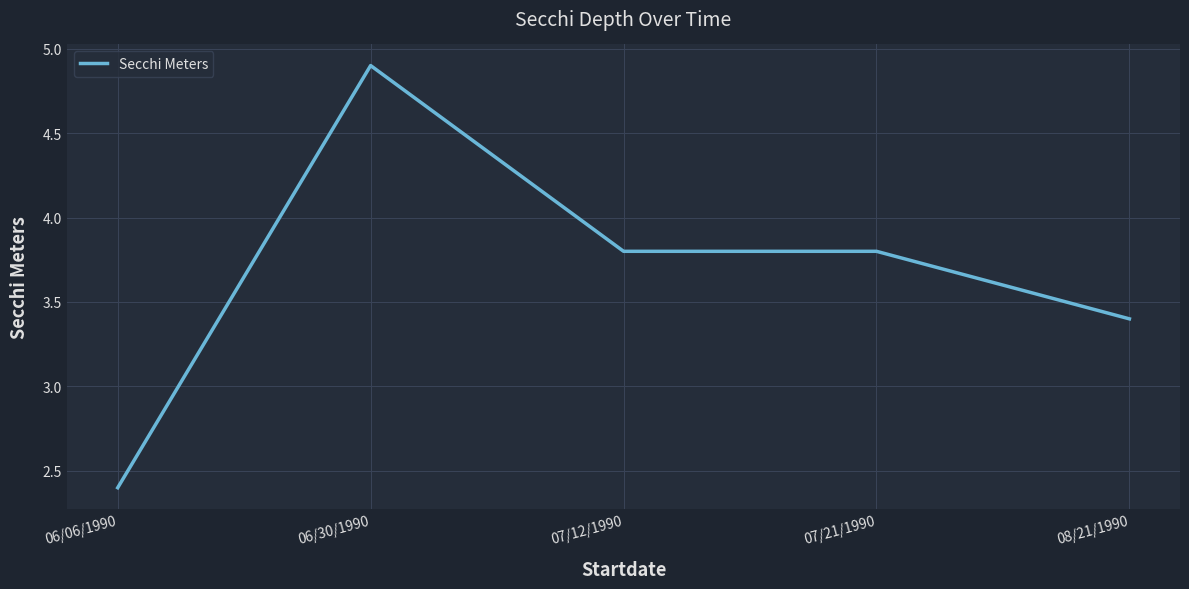

Reading left to right, transcribe all the data shown in this chart.

06/06/1990=2.4	06/30/1990=4.9	07/12/1990=3.8	07/21/1990=3.8	08/21/1990=3.4